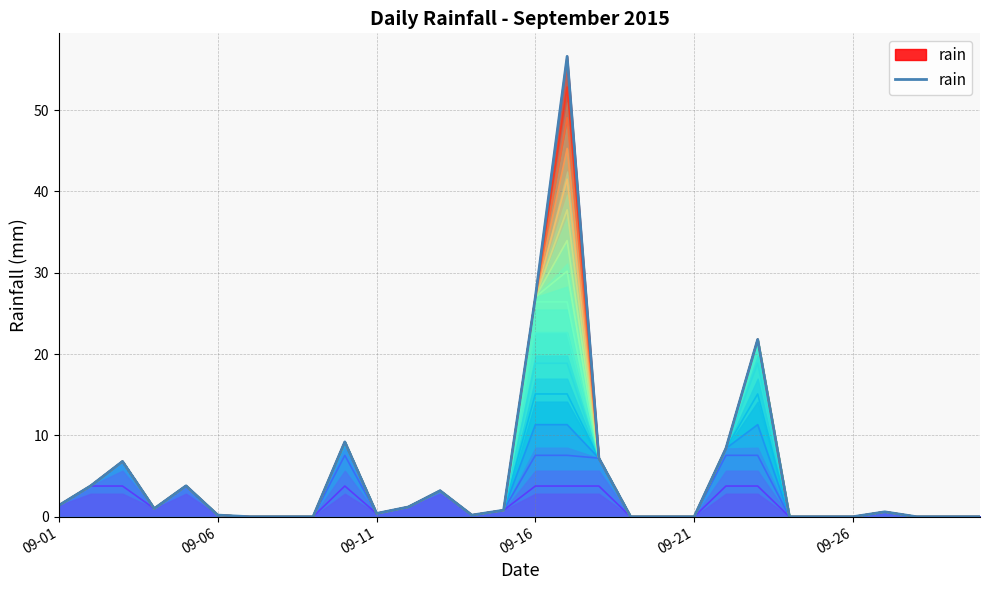

What is the sum of the values at 17 and 28?

7.2